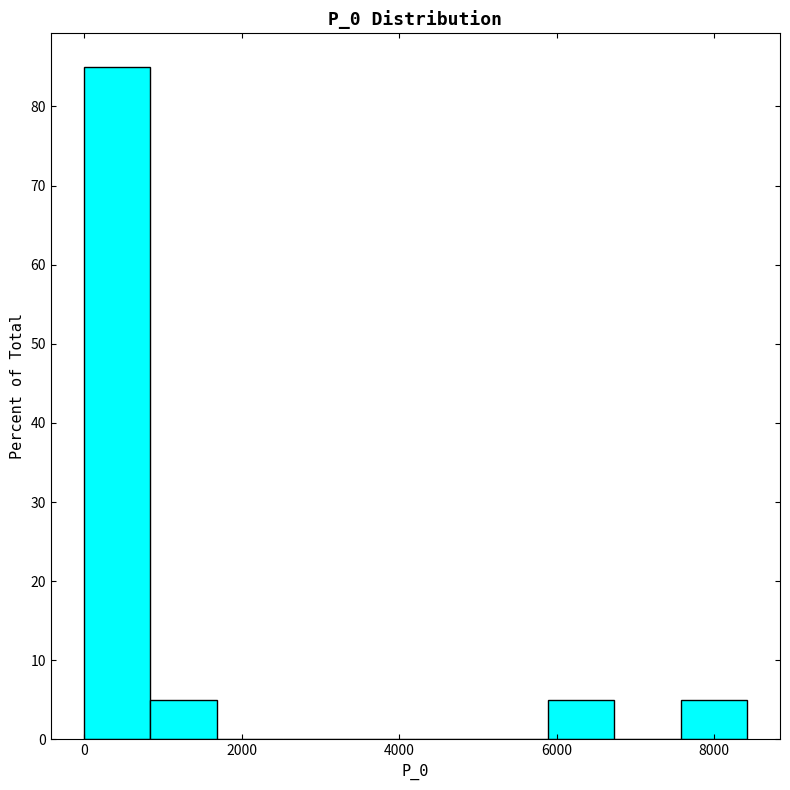

Reading left to right, list every bar in this chart as the range it spans on the x-axis followed by its height. Neither the bar edges nor the heights are printed on the chart, so give them approximately, as read against the axes.

0 to 800: 85
800 to 1600: 5
1600 to 2600: 0
2600 to 3400: 0
3400 to 4200: 0
4200 to 5000: 0
5000 to 5800: 0
5800 to 6800: 5
6800 to 7600: 0
7600 to 8400: 5